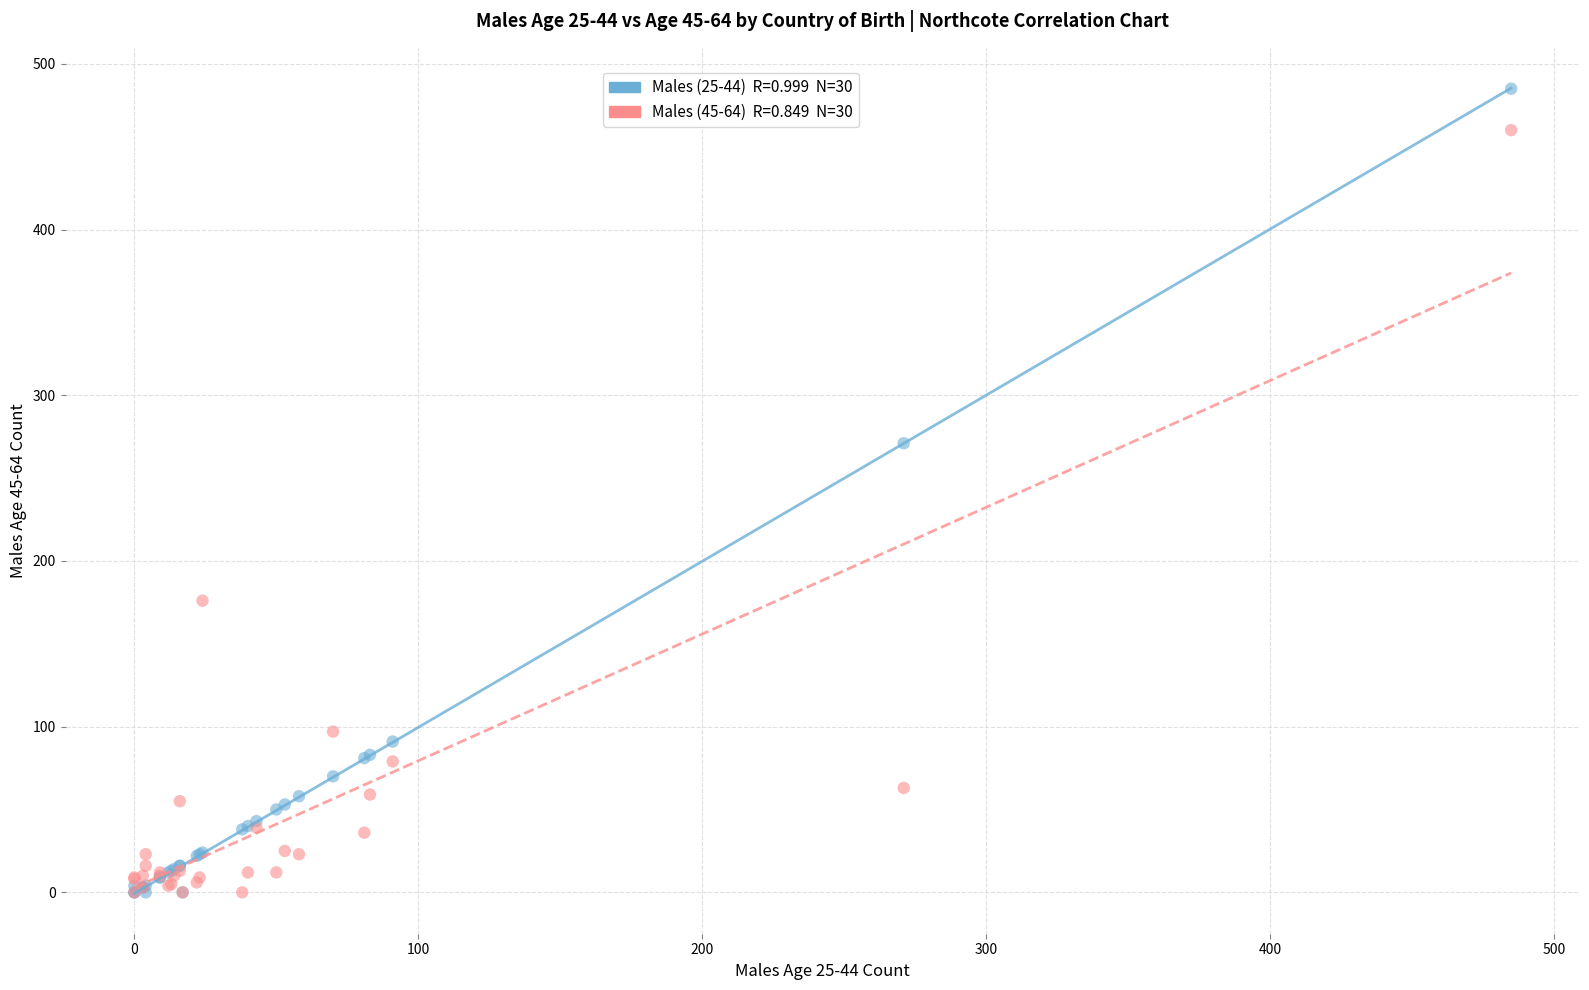

Across all series, what Y value is closest to 242?

271